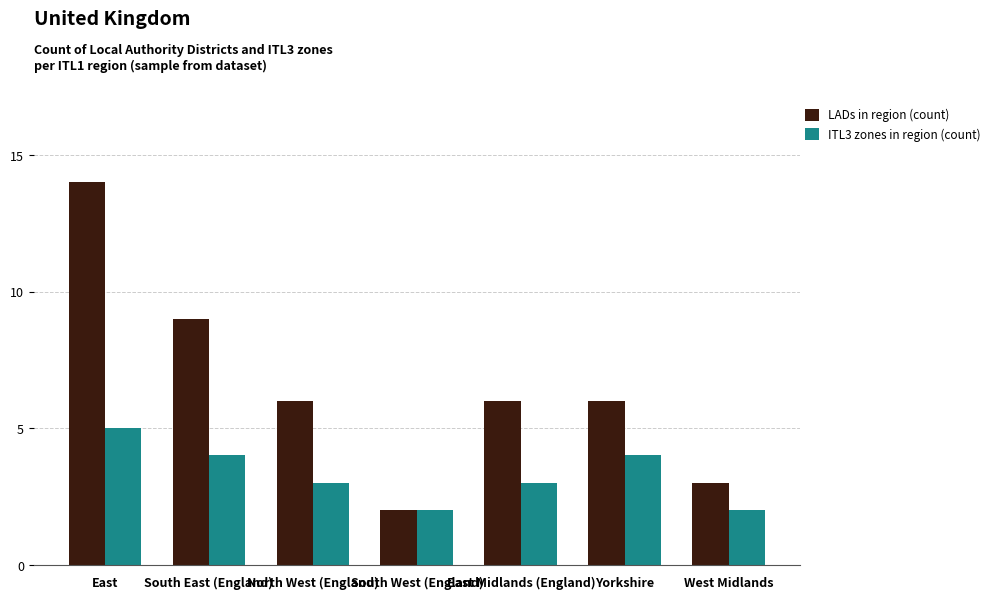

Which series changed the most between East and South East (England)?

LADs in region (count)